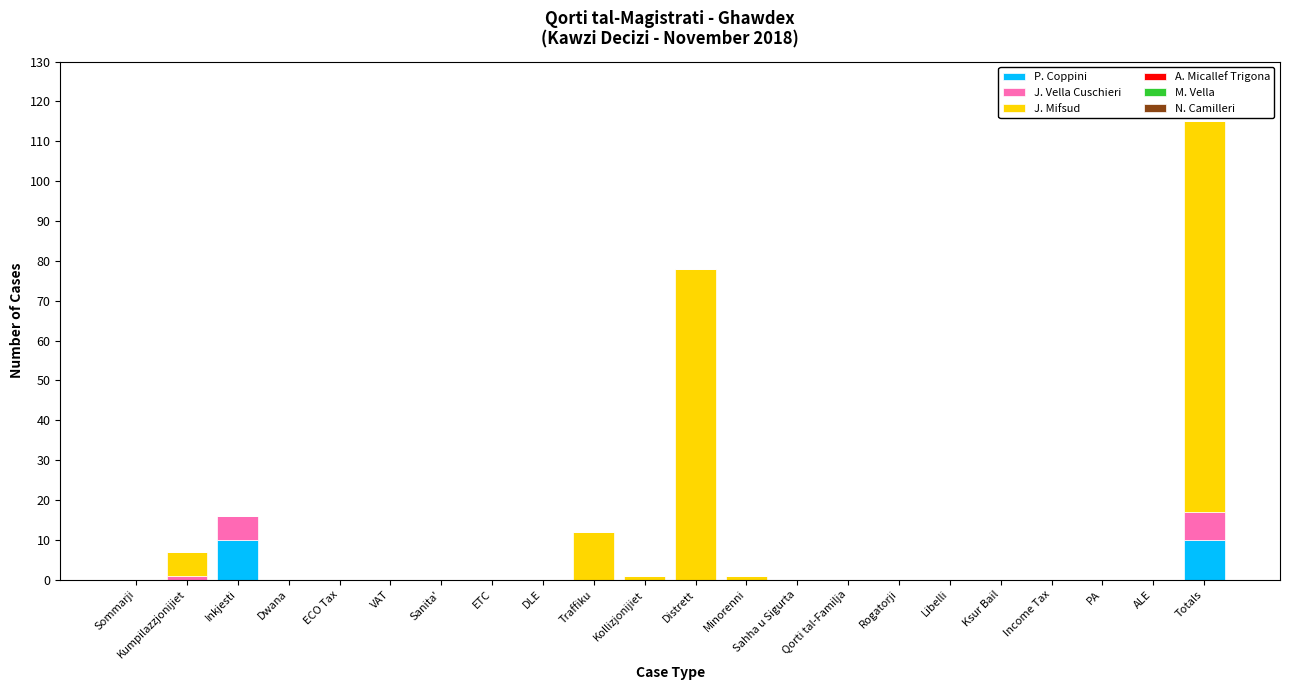

The P. Coppini series shows 10 at Inkjesti. True or false?

True